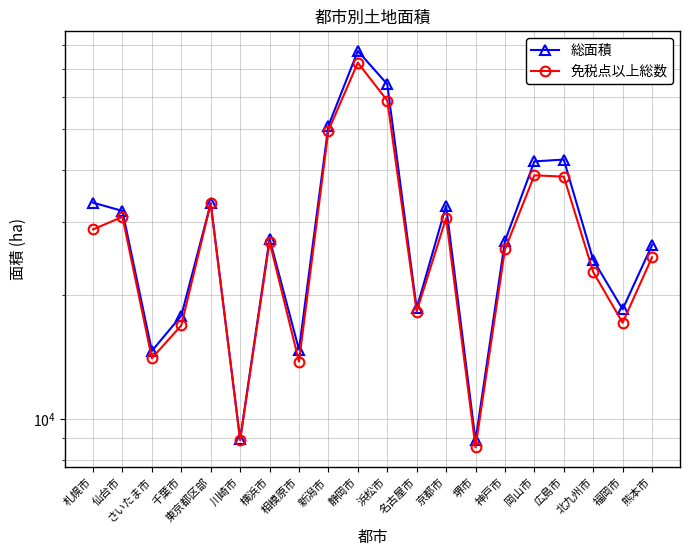

Which series has the widest spread of values?

総面積